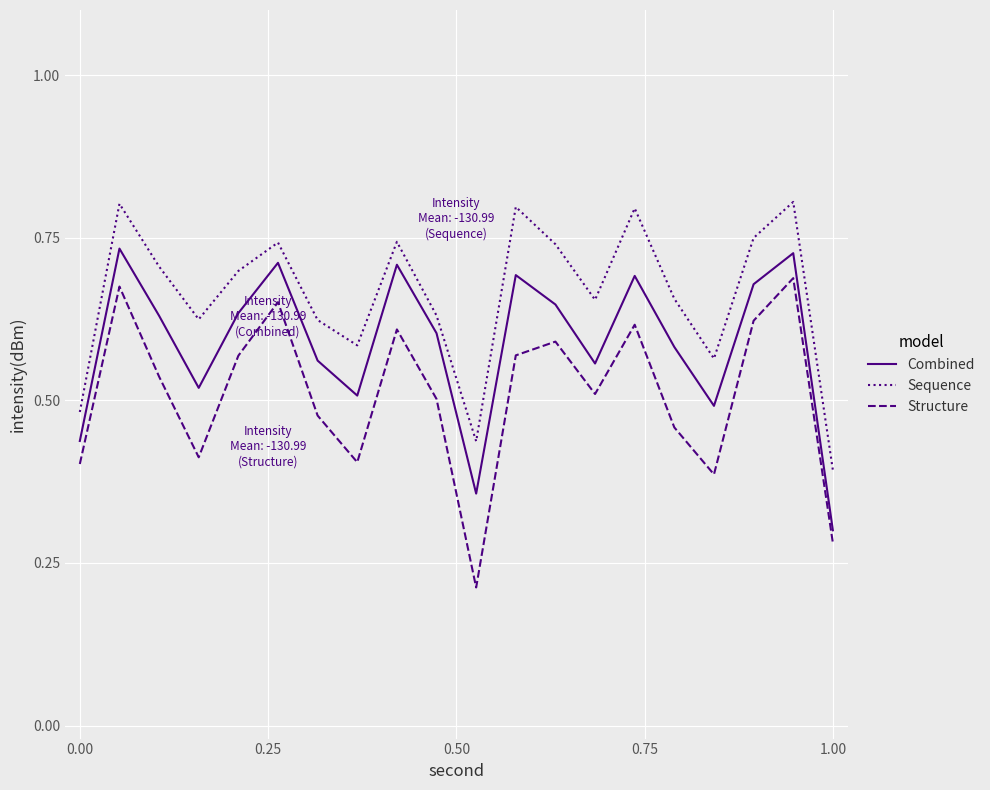

At how many categories does at least one series exceed 0?

20